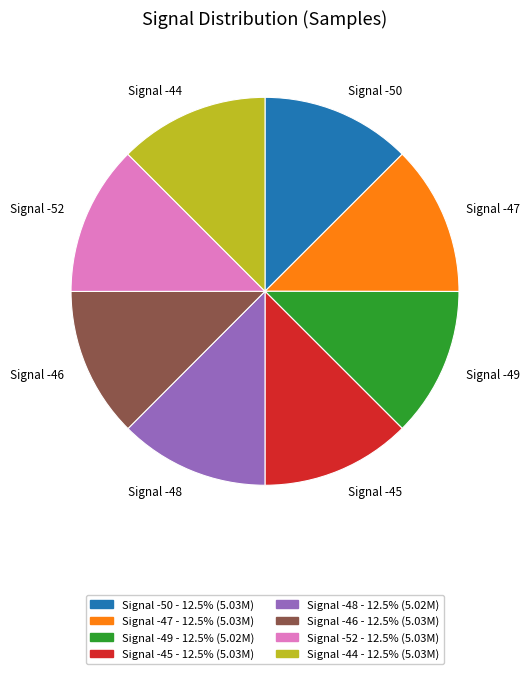

How many segments does this pie chart have?

8